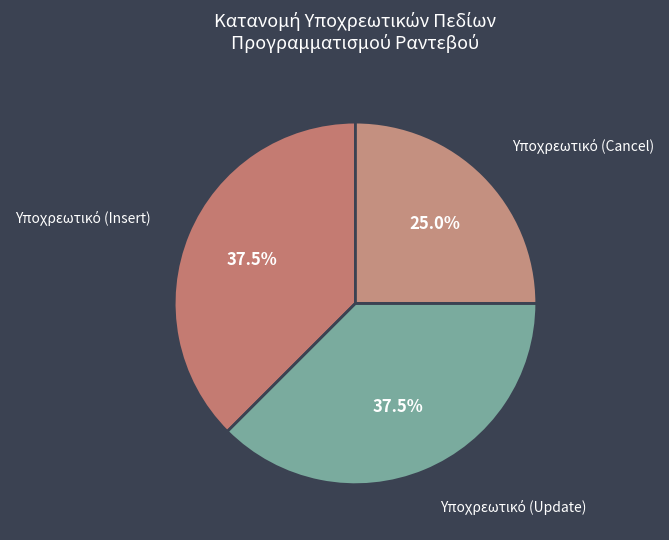

Which slice is the smallest?

Υποχρεωτικό (Cancel)